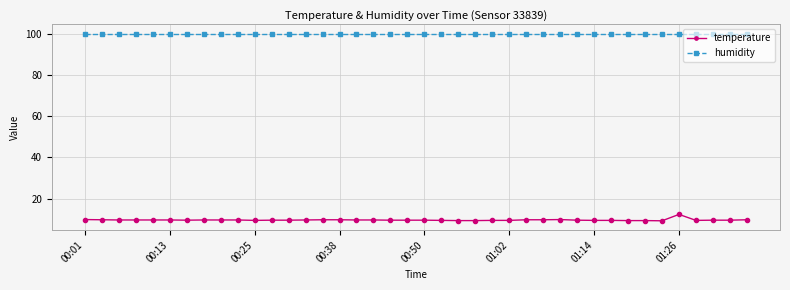

True or false: temperature has more than 1 interior local peaks.

True